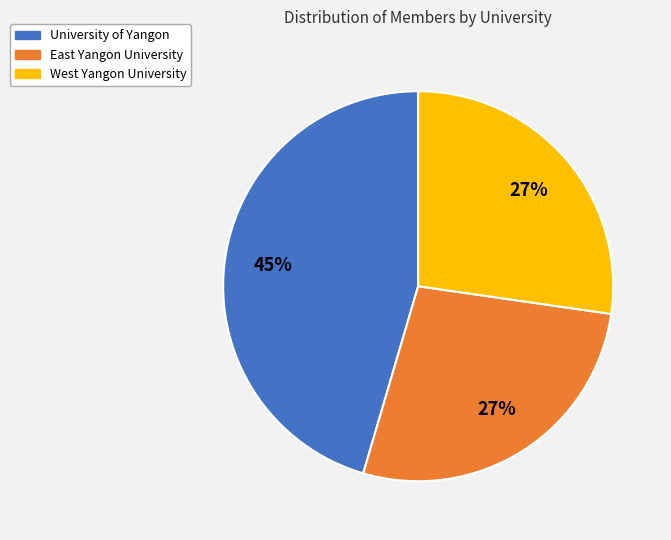

What is the ratio of the value at East Yangon University to the value at University of Yangon?

0.6